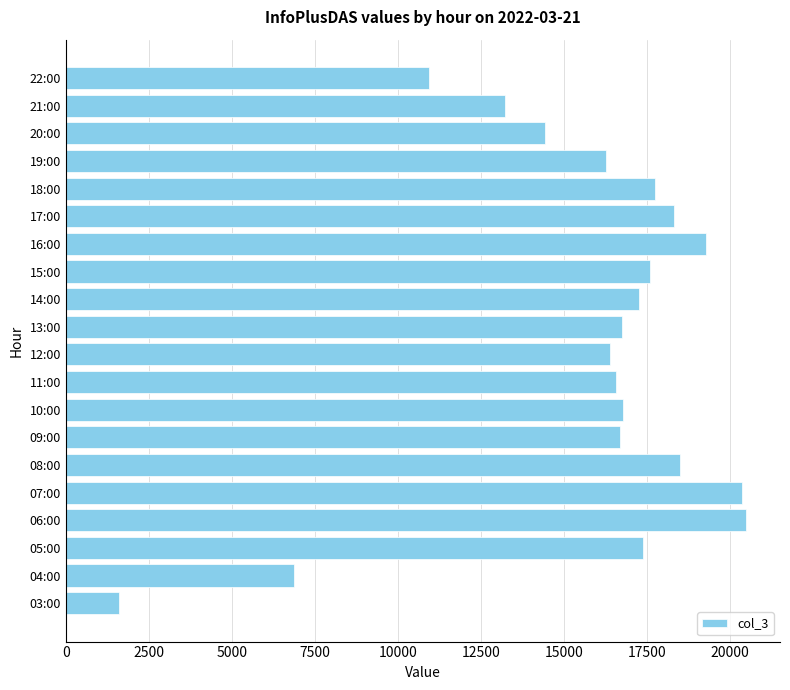

The value at 11:00 is 16565. True or false?

True